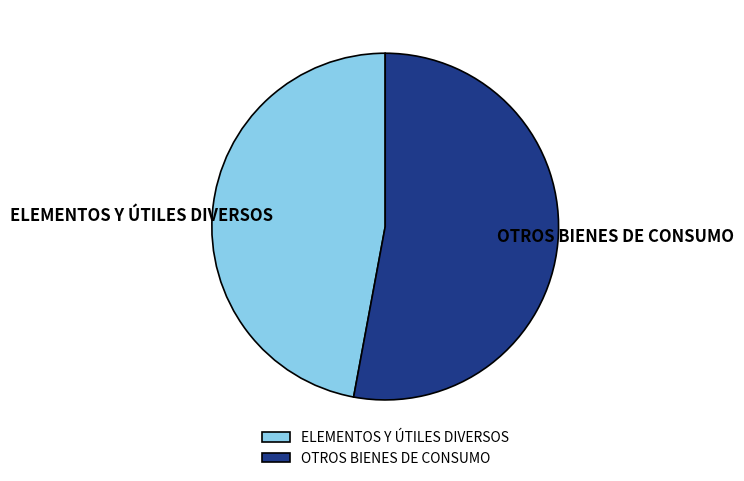

True or false: OTROS BIENES DE CONSUMO accounts for 65% of the total.

False